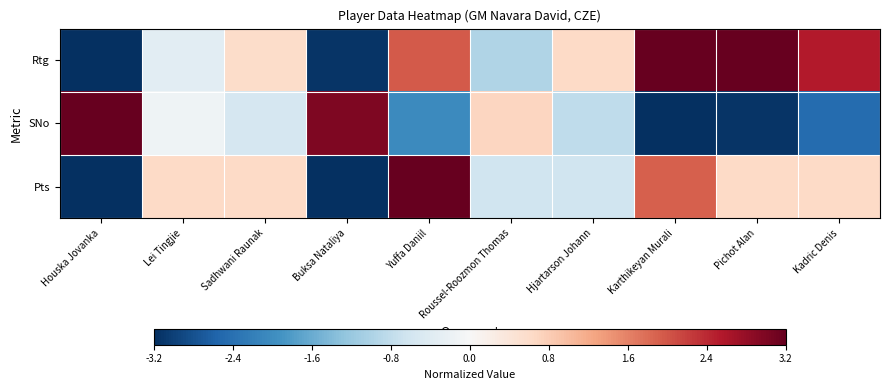

List the series in order of their overall mean, highest first.

Rtg, Pts, SNo